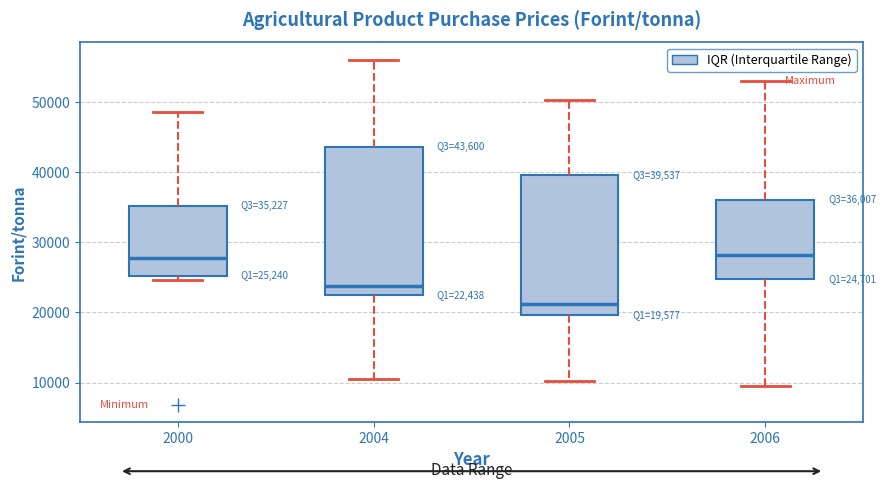

Which box has the lowest median line?

2005